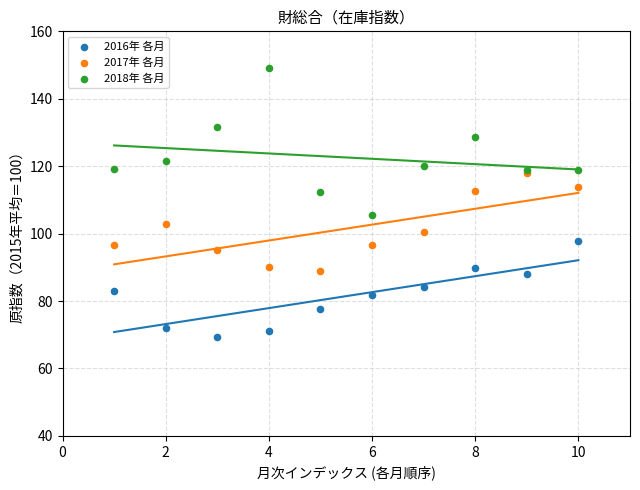

In the 2018年 各月 series, what Y value is closest to 127?

128.8